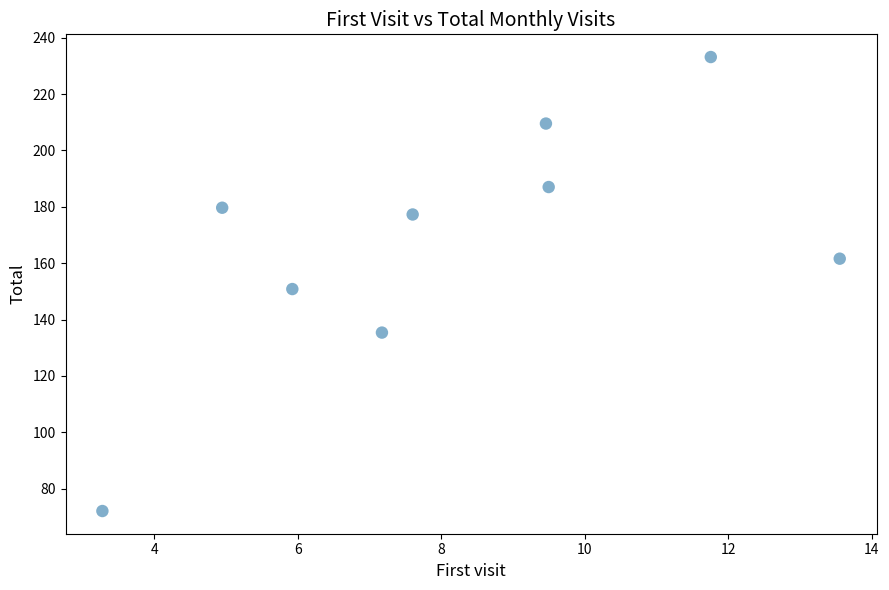

What is the average Y value?

167.4